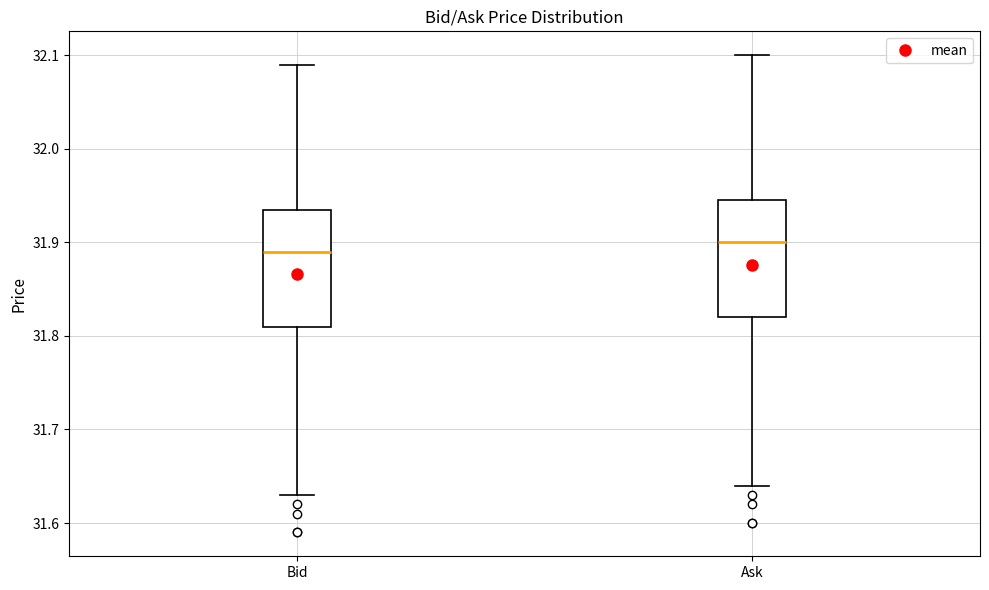

Reading left to right, transcribe this box plot: for each box, give where its median line is, the range the box spans, and where its two whiskers end, as read against the y-axis. The values are not printed on the chart, so give them approximately, as read against the axis.

Bid: median 31.89, box 31.81 to 31.94, whiskers 31.63 to 32.09
Ask: median 31.90, box 31.82 to 31.95, whiskers 31.64 to 32.10